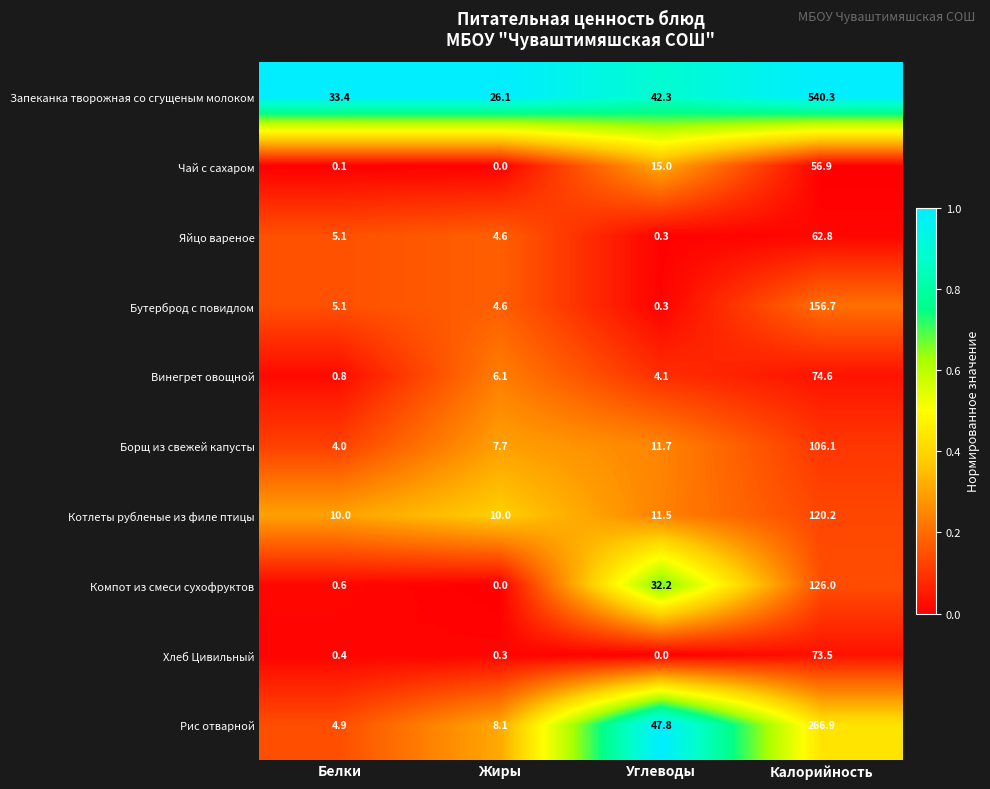

What is the average value of the Запеканка творожная со сгущеным молоком series?

160.5